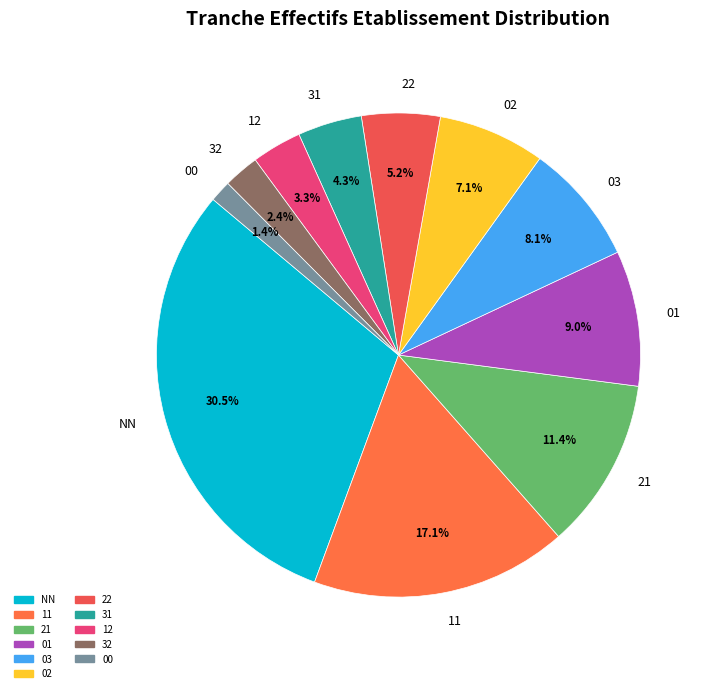

To the nearest percent, what is the combined percentage of 03 and NN?

39%